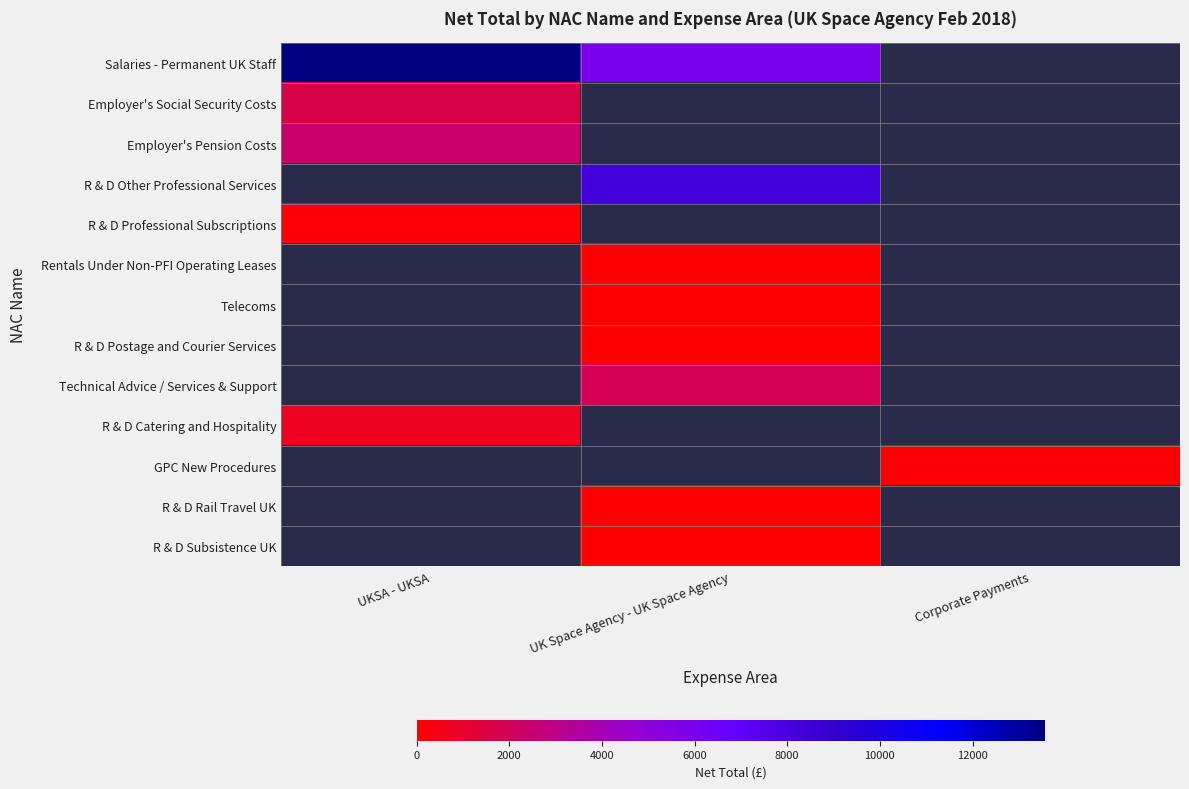

Which series has the widest spread of values?

Salaries - Permanent UK Staff